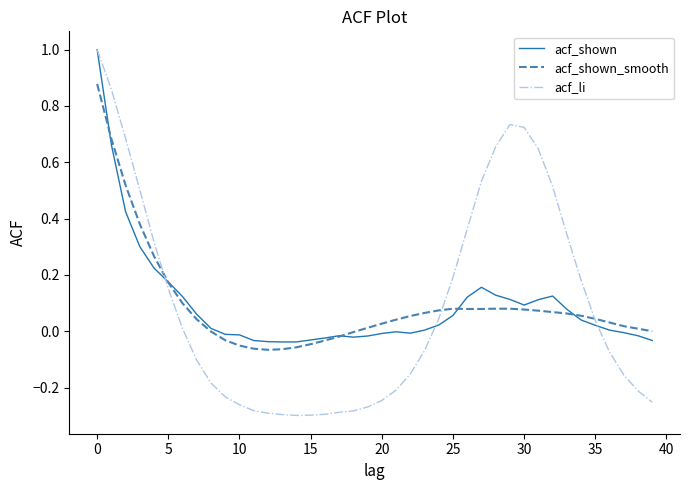

Rank the series by their average value, from highest to lowest.

acf_li, acf_shown_smooth, acf_shown